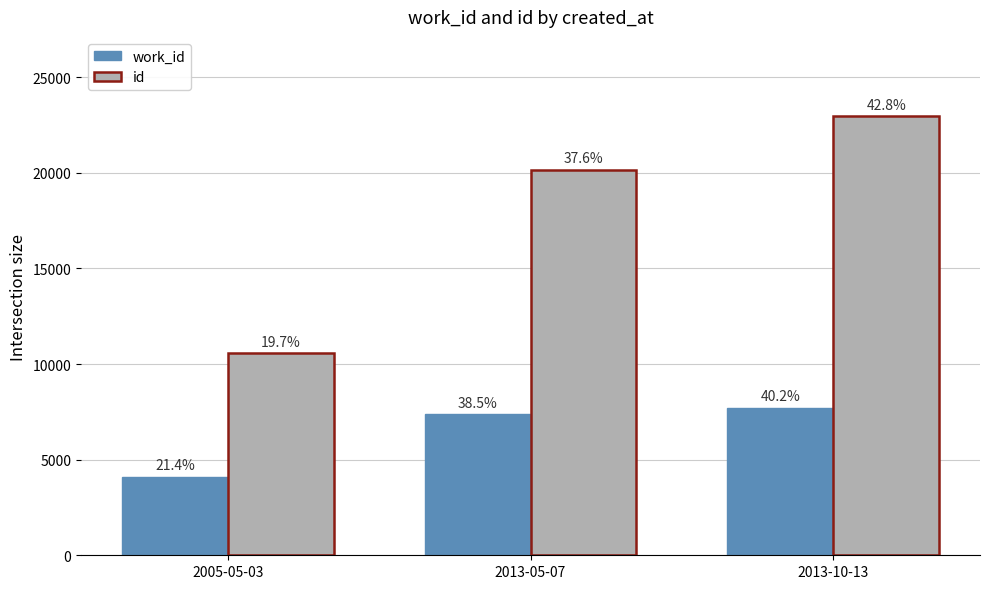

True or false: id has a value of 32667 at 2013-05-07.

False